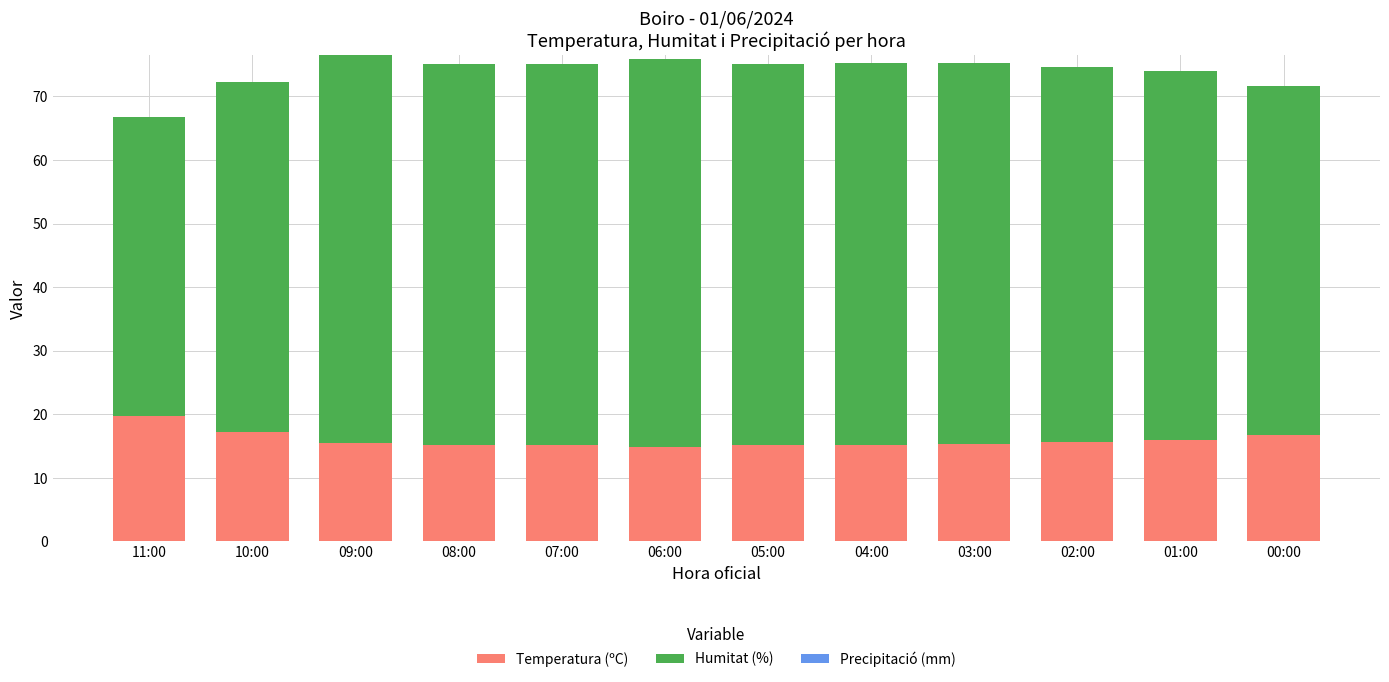

How many distinct data groups are displayed?

2